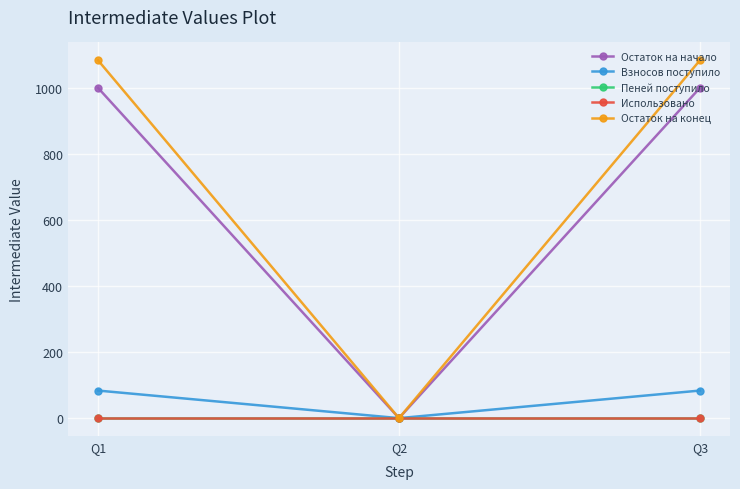

What is the total value across all series at Q1?

2167.1